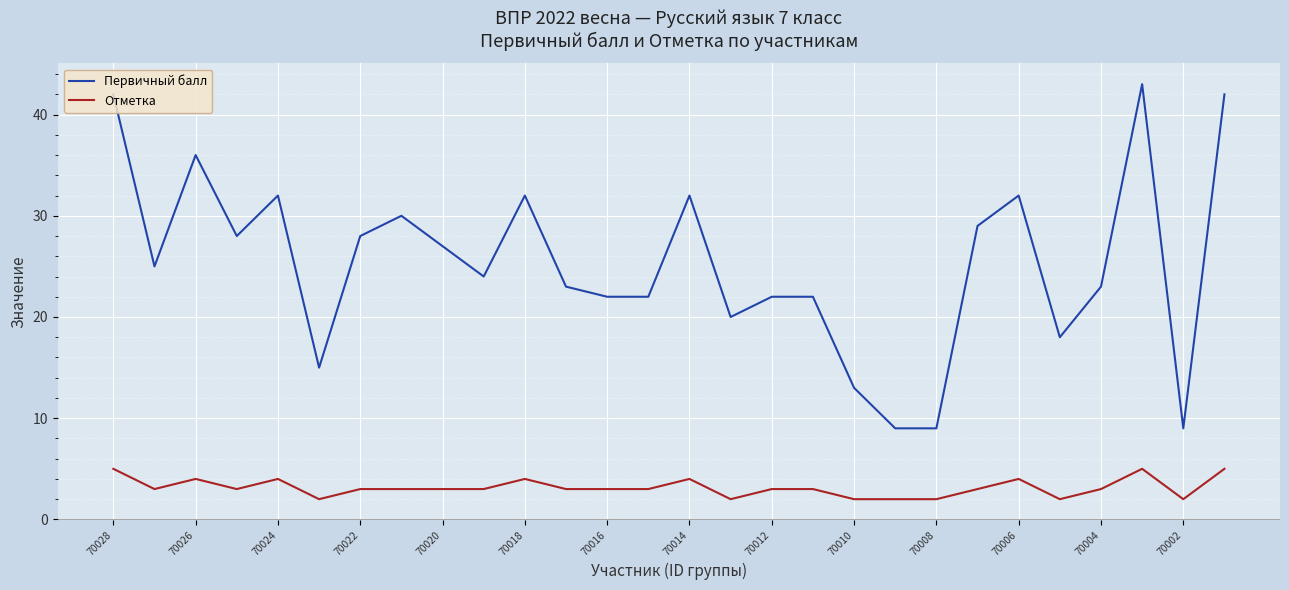

Count the number of data series in this chart.

2